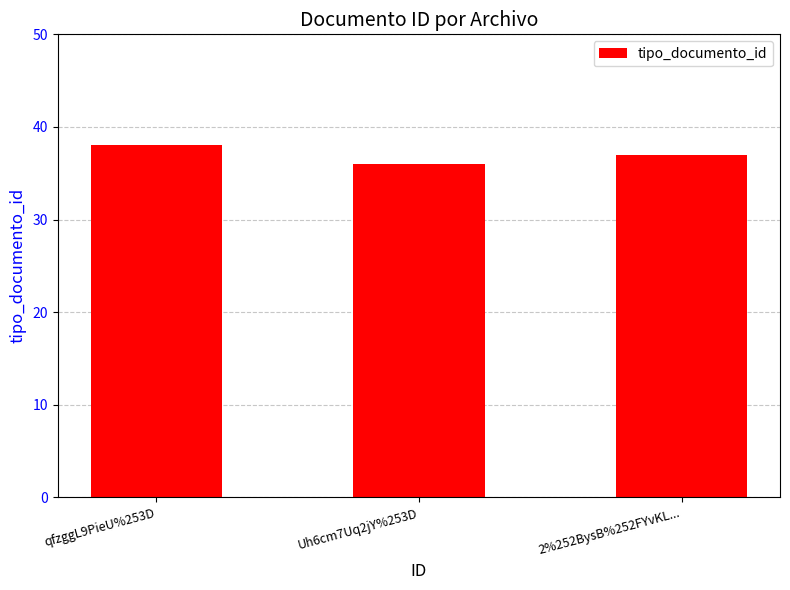

True or false: the data shows 38 at qfzggL9PieU%253D.

True